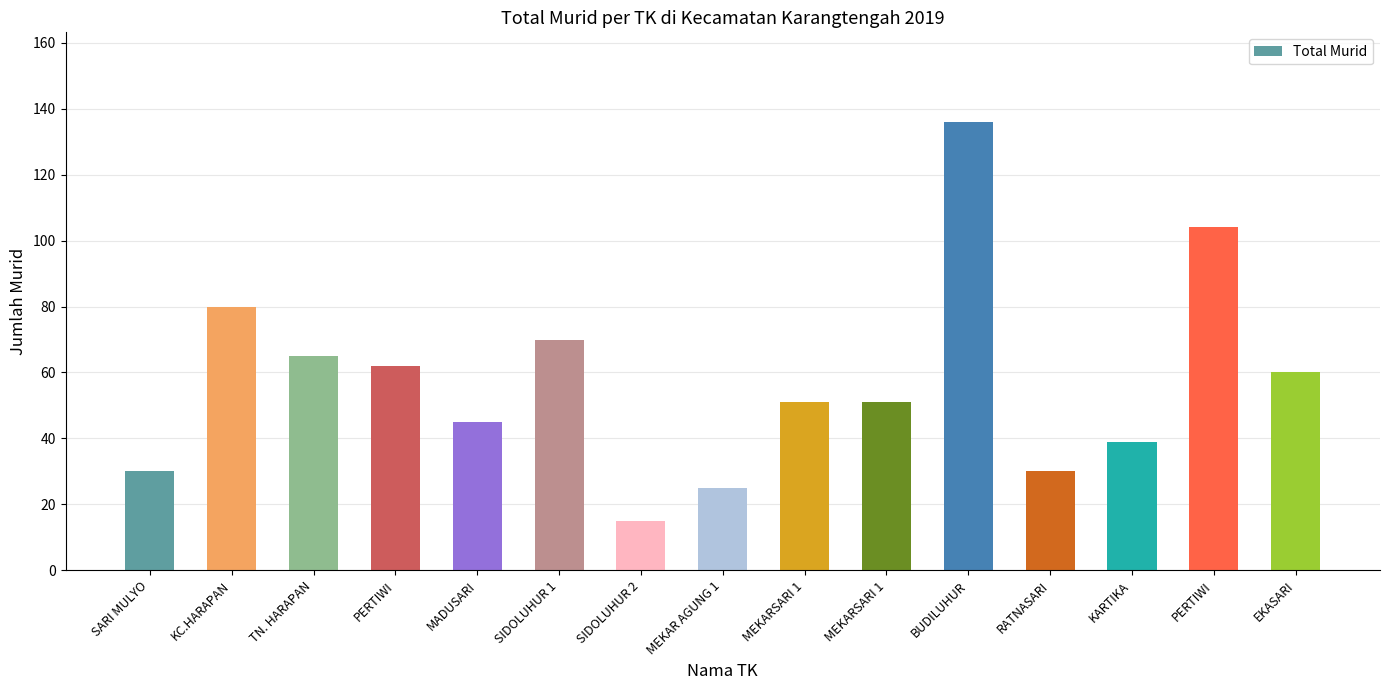

The value at PERTIWI is 62. True or false?

True